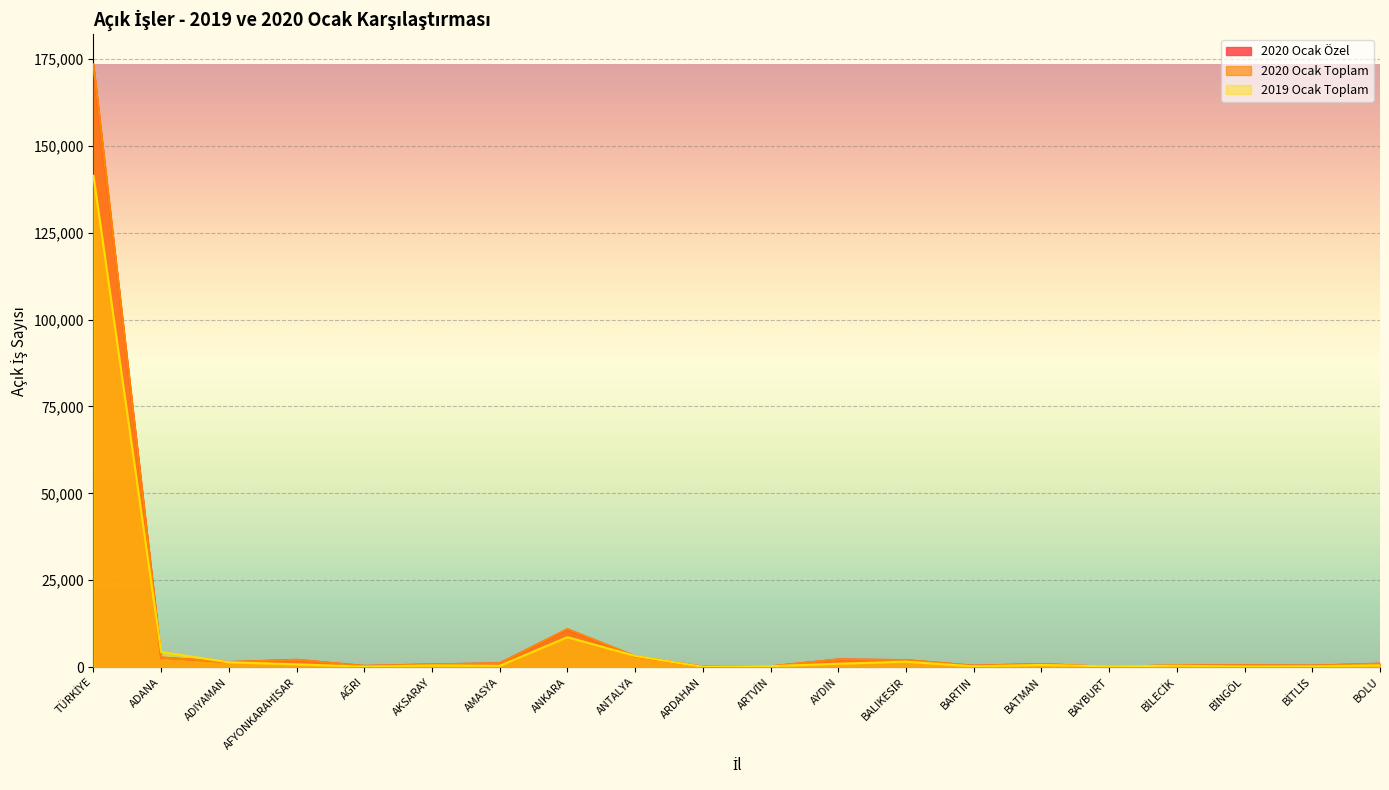

Which series has the largest total across all categories?

2020 Ocak Toplam